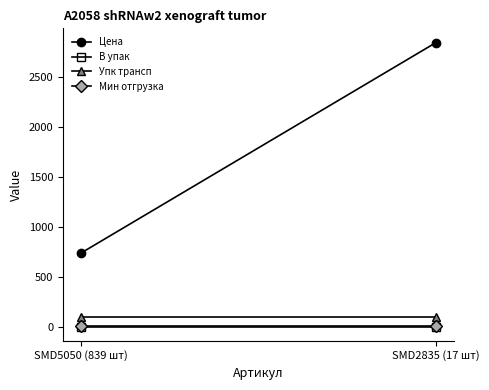

What is the value of the Мин отгрузка point at the 2nd from the left?

5.0